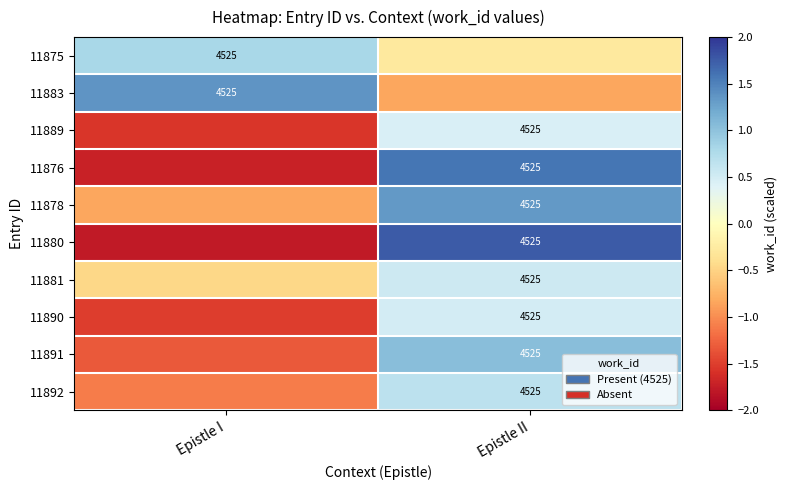

At which label is 11892 closest to 0?

Epistle II